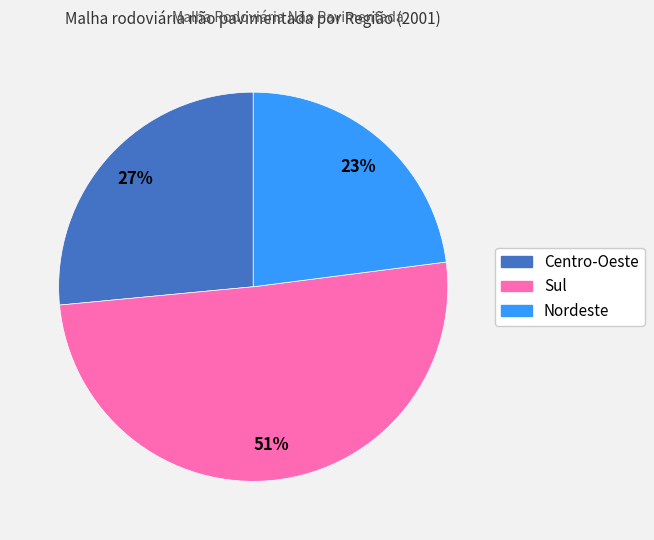

True or false: Nordeste accounts for 36% of the total.

False